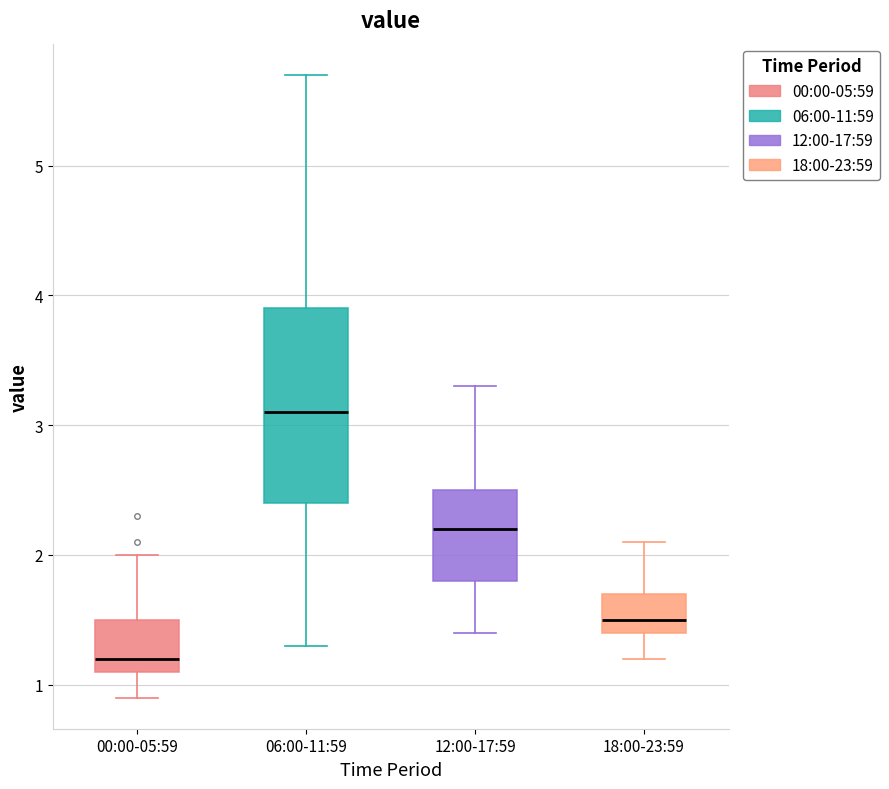

Reading left to right, read every box against the y-axis: the position of its median line, the range the box covers, and the ends of its whiskers. The values are not printed on the chart, so give them approximately, as read against the axis.

00:00-05:59: median 1.2, box 1.1 to 1.5, whiskers 0.9 to 2.0
06:00-11:59: median 3.1, box 2.4 to 3.9, whiskers 1.3 to 5.7
12:00-17:59: median 2.2, box 1.8 to 2.5, whiskers 1.4 to 3.3
18:00-23:59: median 1.5, box 1.4 to 1.7, whiskers 1.2 to 2.1